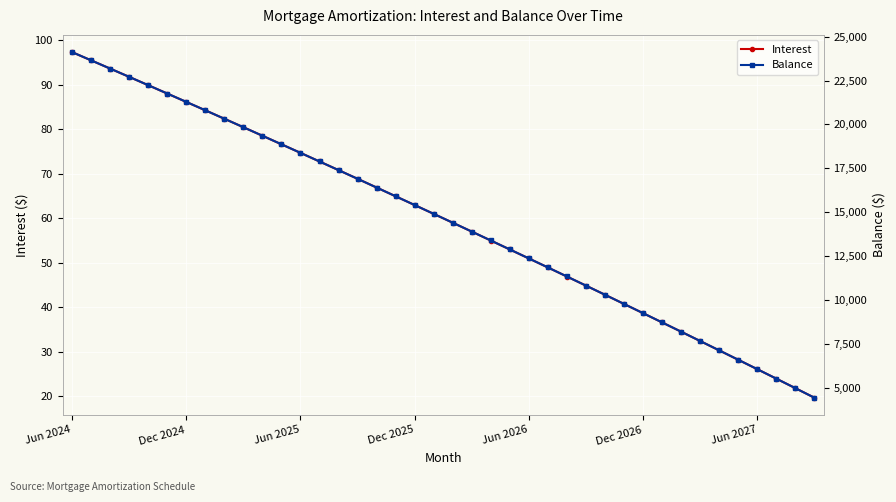

What is the value of the Interest point at the 12th from the left?

76.6